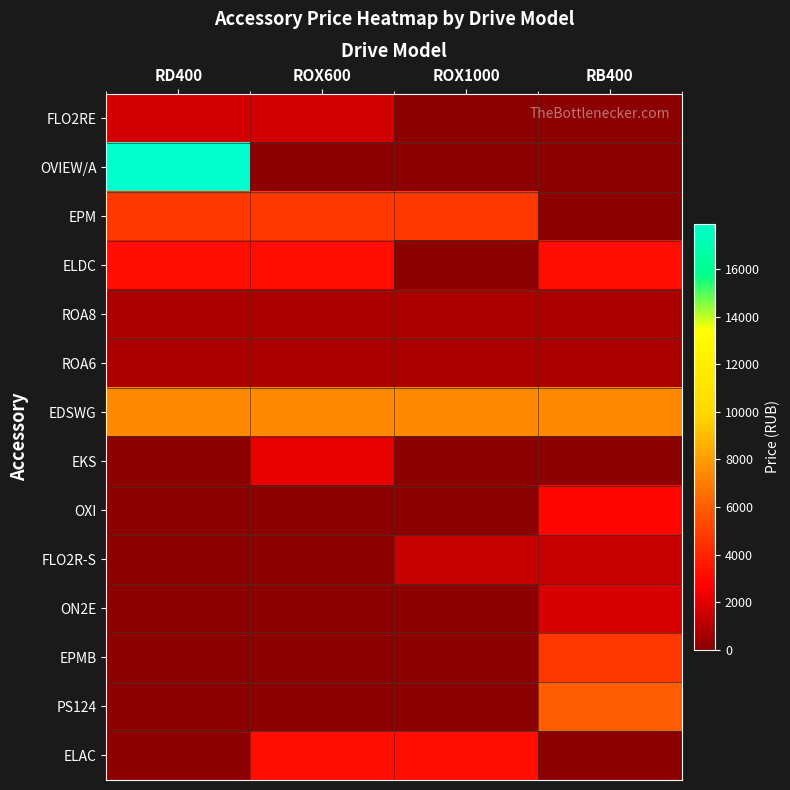

Reading left to right, what are all the values shown in this chart?

FLO2RE: RD400=1690	ROX600=1690	ROX1000=0	RB400=0
OVIEW/A: RD400=17900	ROX600=0	ROX1000=0	RB400=0
EPM: RD400=4650	ROX600=4650	ROX1000=4650	RB400=0
ELDC: RD400=3150	ROX600=3150	ROX1000=0	RB400=3150
ROA8: RD400=750	ROX600=750	ROX1000=750	RB400=750
ROA6: RD400=750	ROX600=750	ROX1000=750	RB400=750
EDSWG: RD400=7400	ROX600=7400	ROX1000=7400	RB400=7400
EKS: RD400=0	ROX600=2200	ROX1000=0	RB400=0
OXI: RD400=0	ROX600=0	ROX1000=0	RB400=2900
FLO2R-S: RD400=0	ROX600=0	ROX1000=1390	RB400=1390
ON2E: RD400=0	ROX600=0	ROX1000=0	RB400=1790
EPMB: RD400=0	ROX600=0	ROX1000=0	RB400=4650
PS124: RD400=0	ROX600=0	ROX1000=0	RB400=5950
ELAC: RD400=0	ROX600=3150	ROX1000=3150	RB400=0